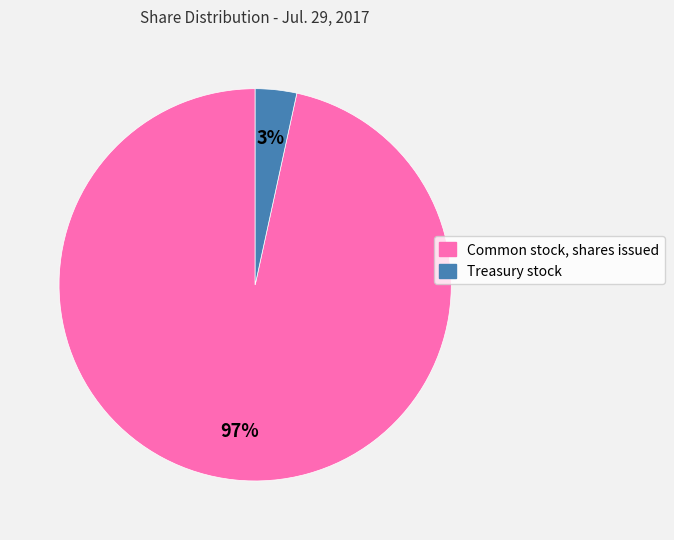

What is the smallest slice in the pie chart?

Treasury stock